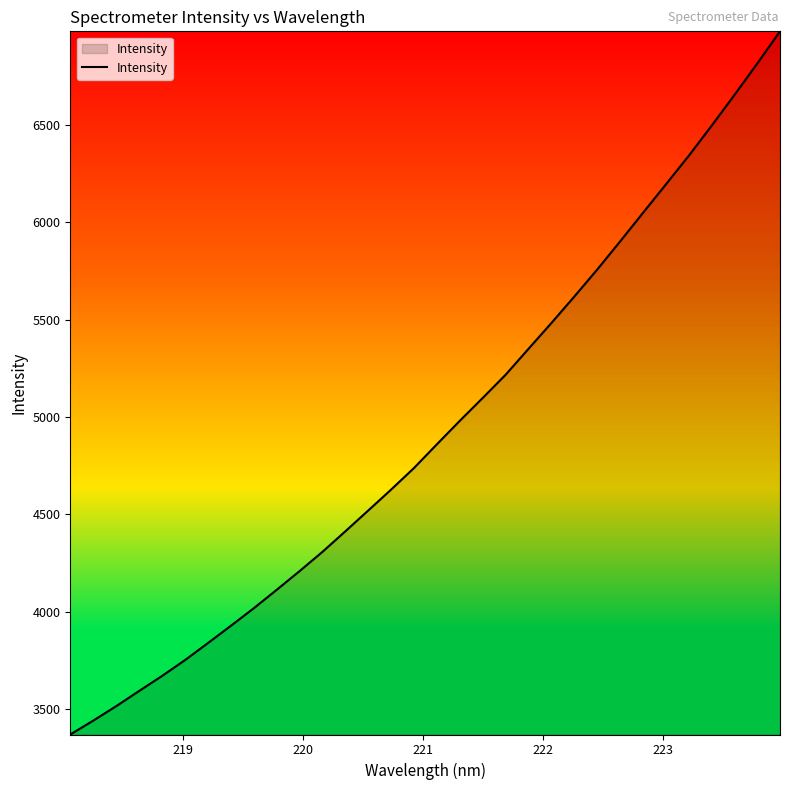

What is the difference between the maximum and minimum values?

3609.8